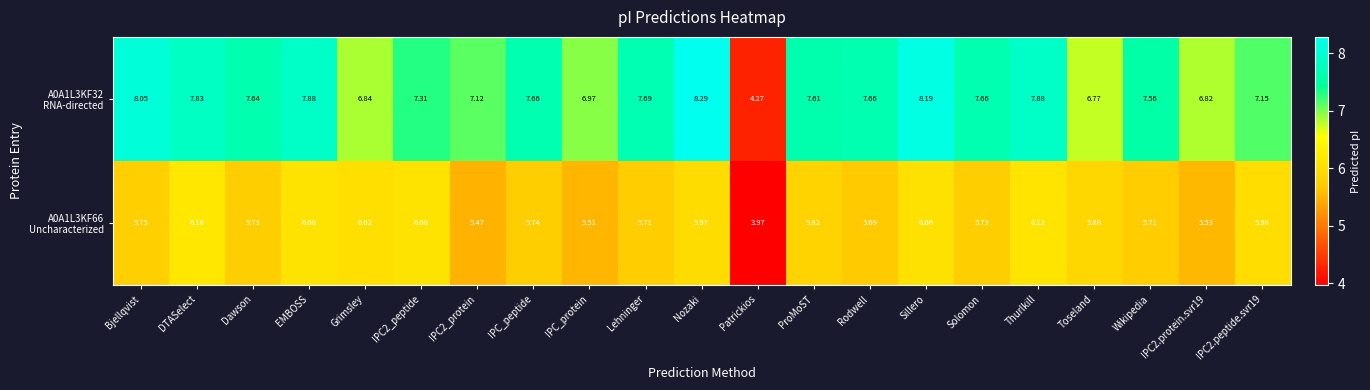

At which category is the sum across all series the highest?

Nozaki